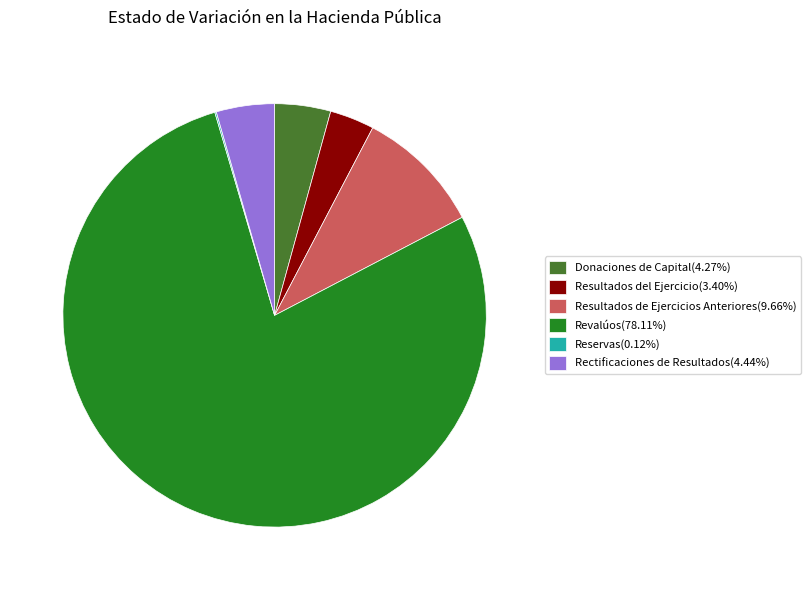

Do Rectificaciones de Resultados(4.44%) and Revalúos(78.11%) together represent more than half of the pie?

Yes